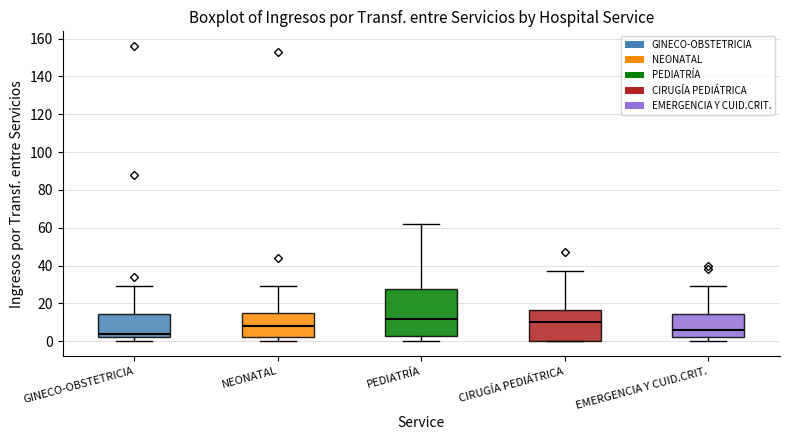

Which box is the tallest, from its lower edge to its upper edge?

PEDIATRÍA